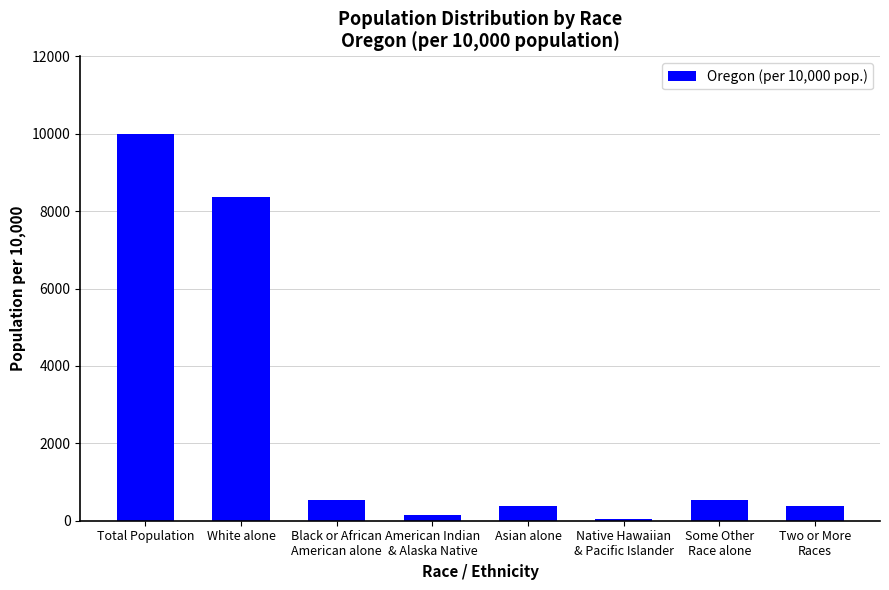

Count the number of data series in this chart.

1